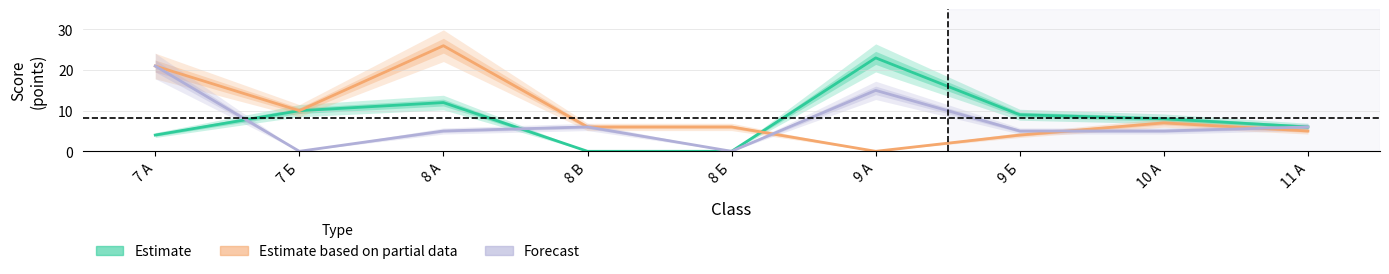

True or false: Forecast has more than 2 points higher than both neighbors.

False